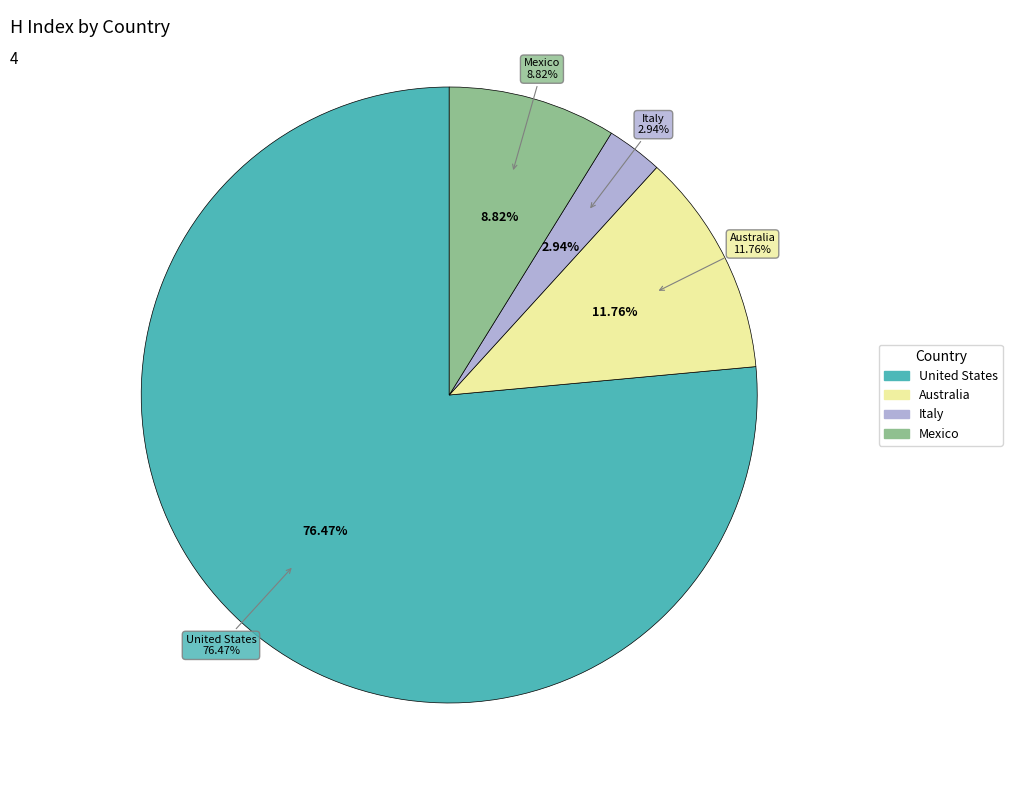

How many segments does this pie chart have?

4